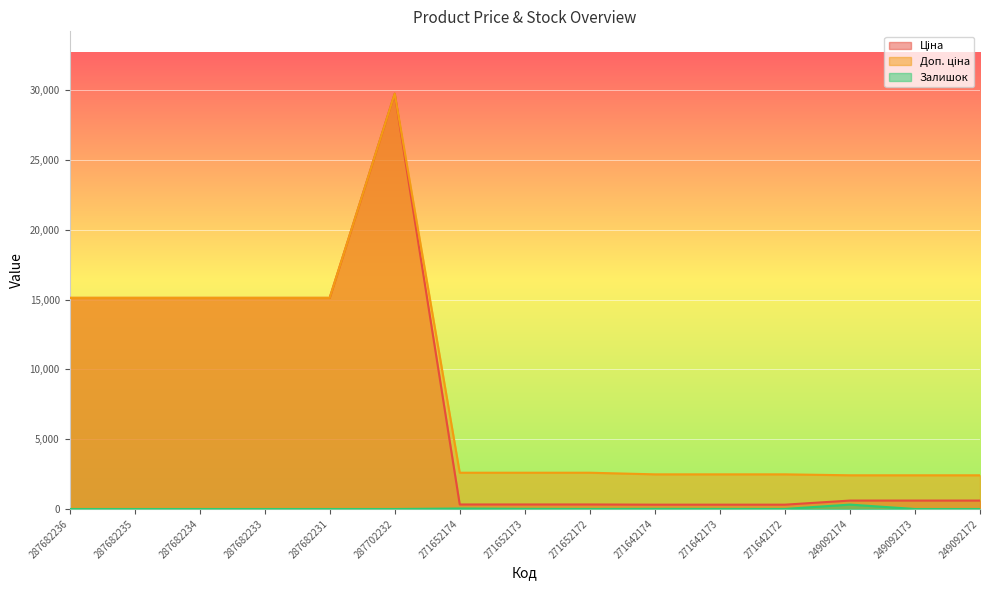

What is the minimum value for Ціна?

310.3